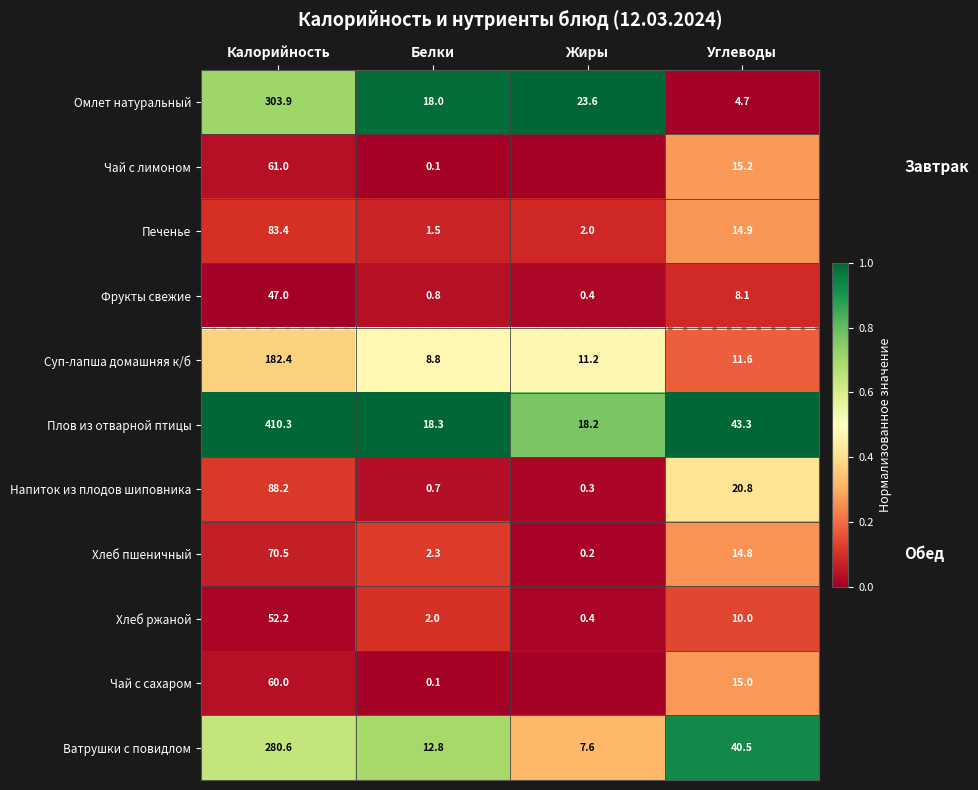

List the labels in order of Хлеб ржаной value, smallest first.

Жиры, Белки, Углеводы, Калорийность